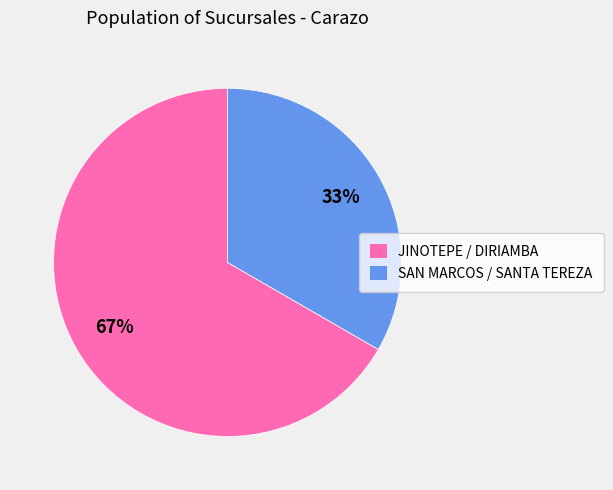

Does any single category account for the majority?

Yes